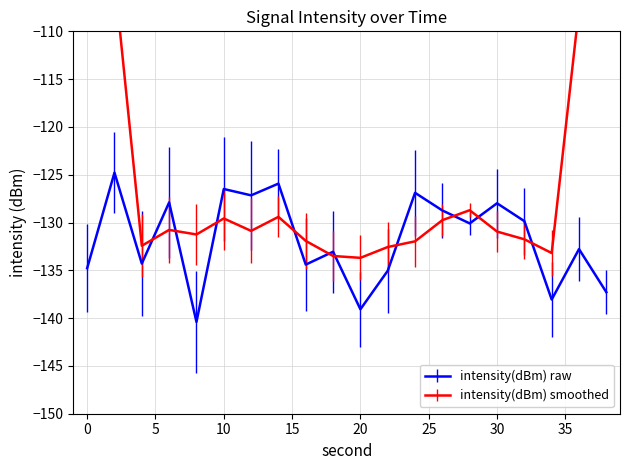

True or false: the data shows -198.7 at 4.

False